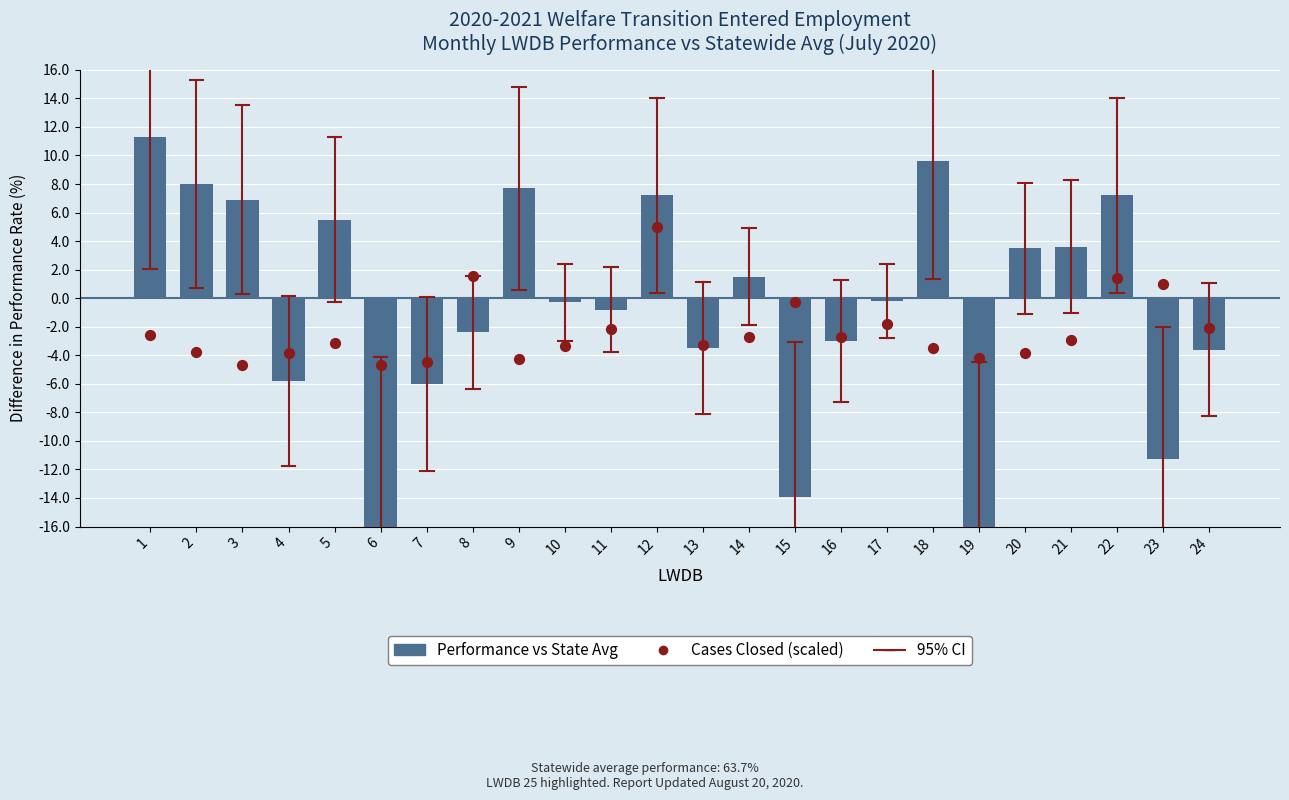

Which series reaches the minimum Y coordinate?

Performance vs State Avg